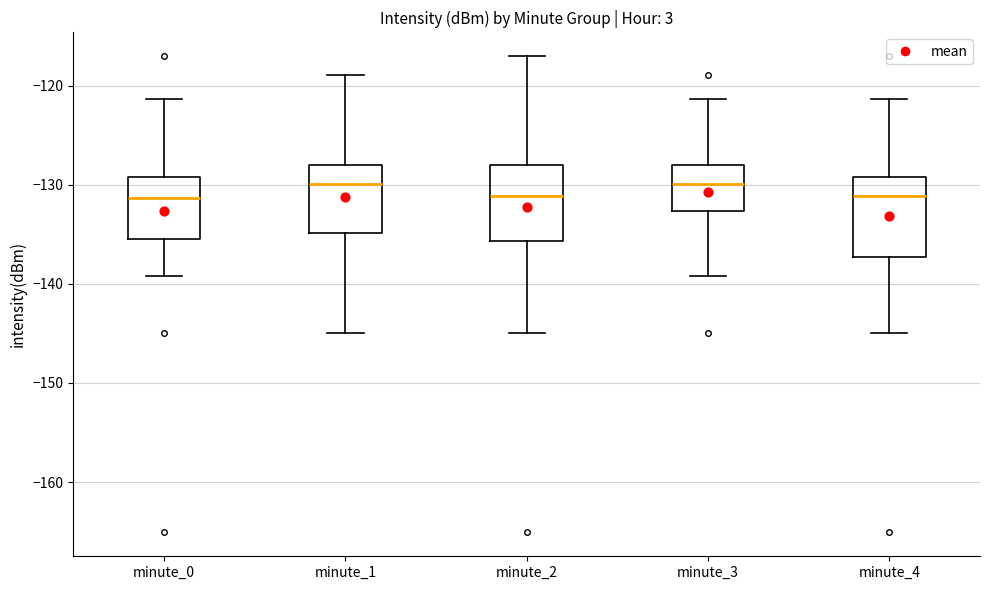

Reading left to right, read every box against the y-axis: the position of its median line, the range the box covers, and the ends of its whiskers. The values are not printed on the chart, so give them approximately, as read against the axis.

minute_0: median -131, box -135 to -129, whiskers -139 to -121
minute_1: median -130, box -135 to -128, whiskers -145 to -119
minute_2: median -131, box -136 to -128, whiskers -145 to -117
minute_3: median -130, box -133 to -128, whiskers -139 to -121
minute_4: median -131, box -137 to -129, whiskers -145 to -121